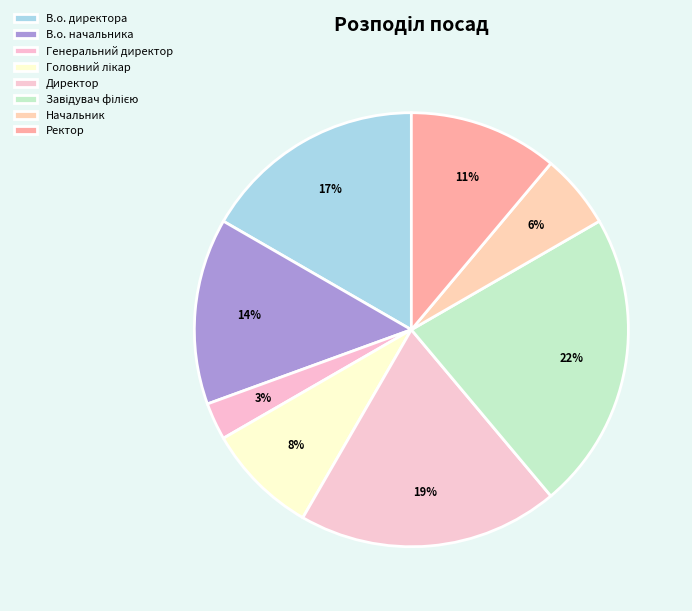

Count the number of slices in the pie.

8